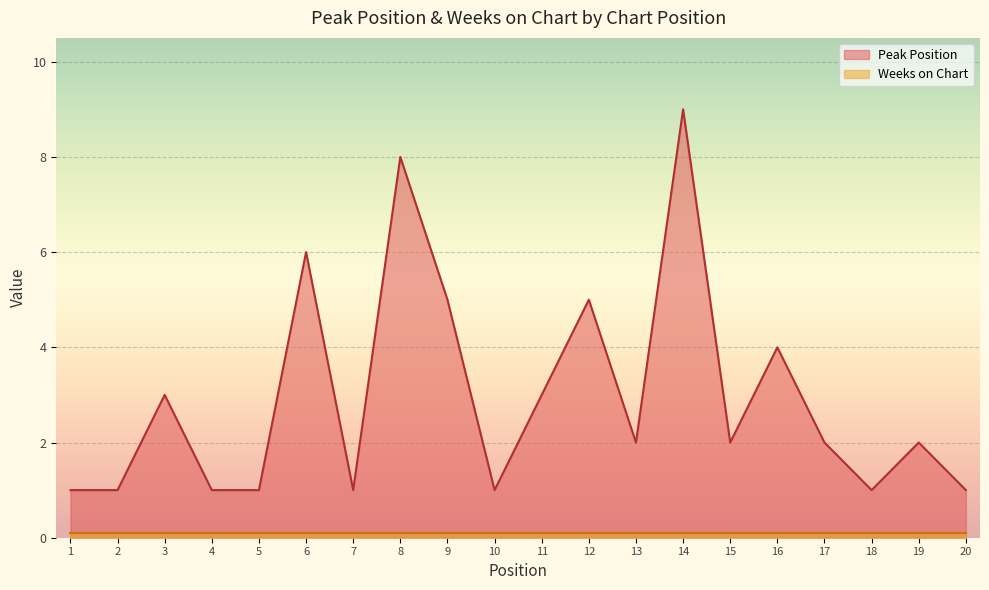

What value does the data have at 18?

1